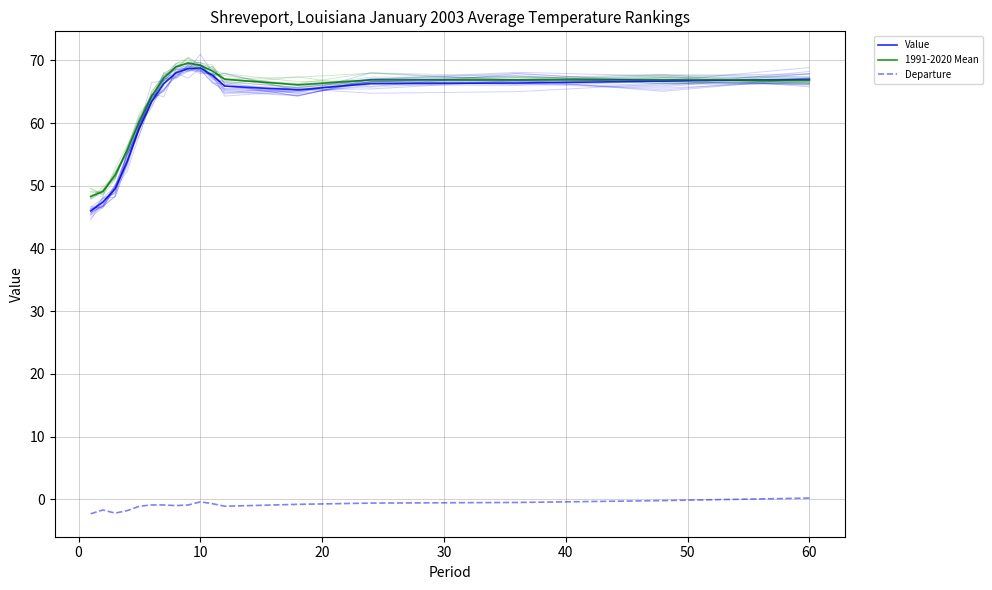

Is it true that Departure equals -0.4 at 10?

True